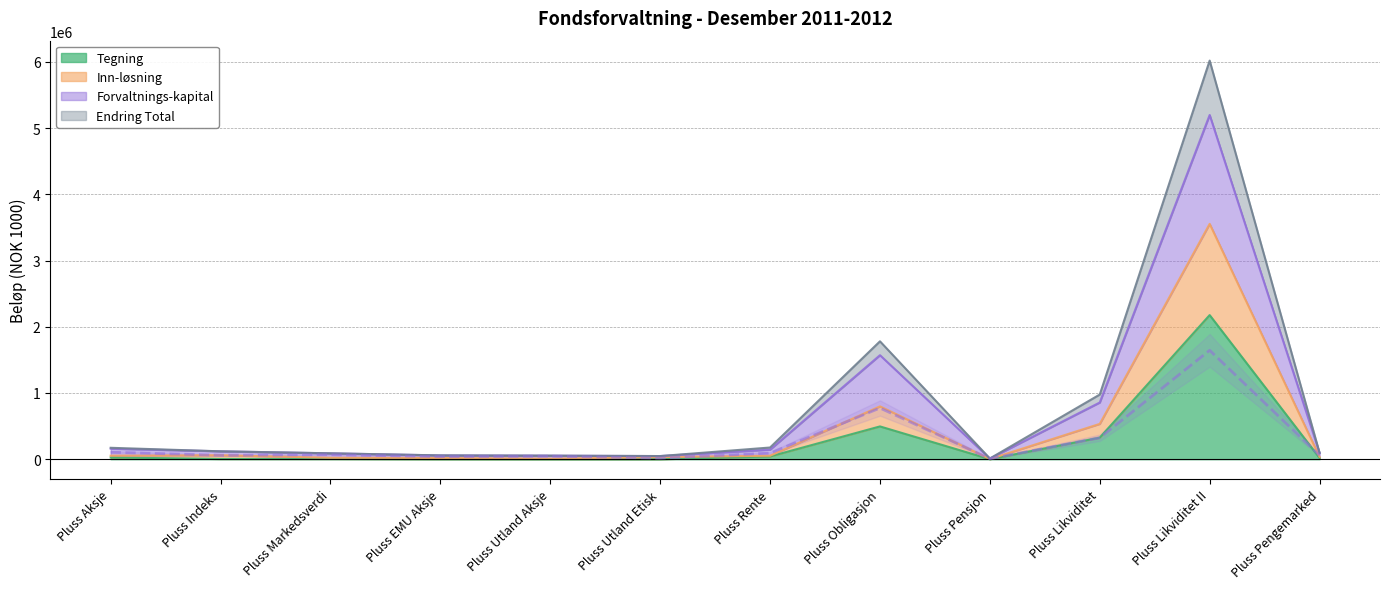

Is it true that Inn-løsning equals 46862 at Pluss Utland Etisk?

False